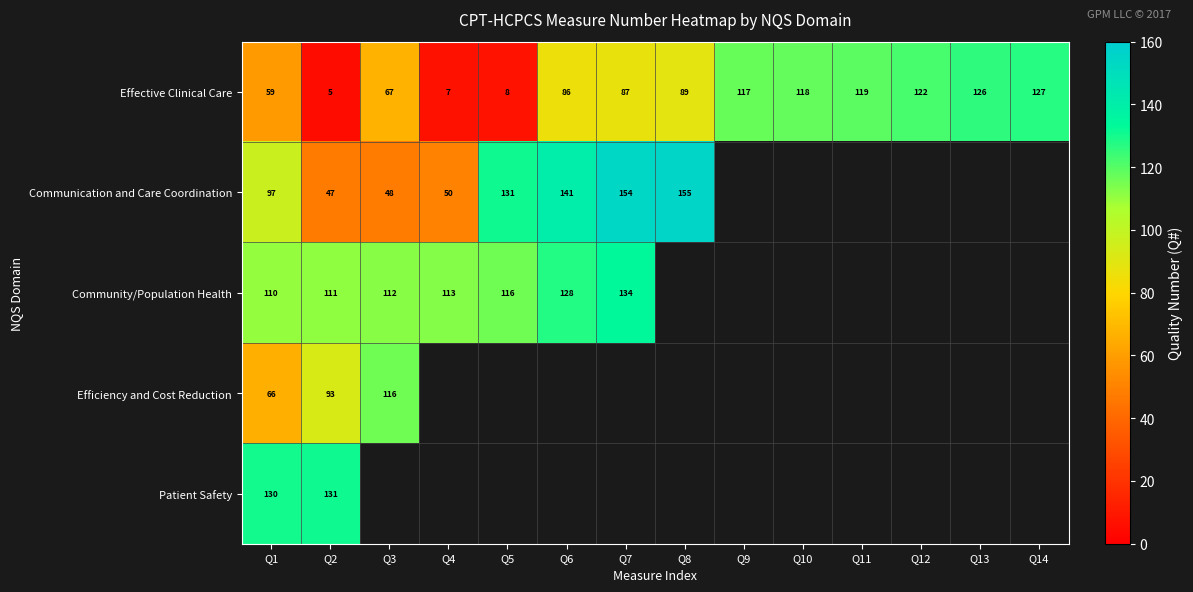

Is it true that Effective Clinical Care equals 123.7 at Q6?

False